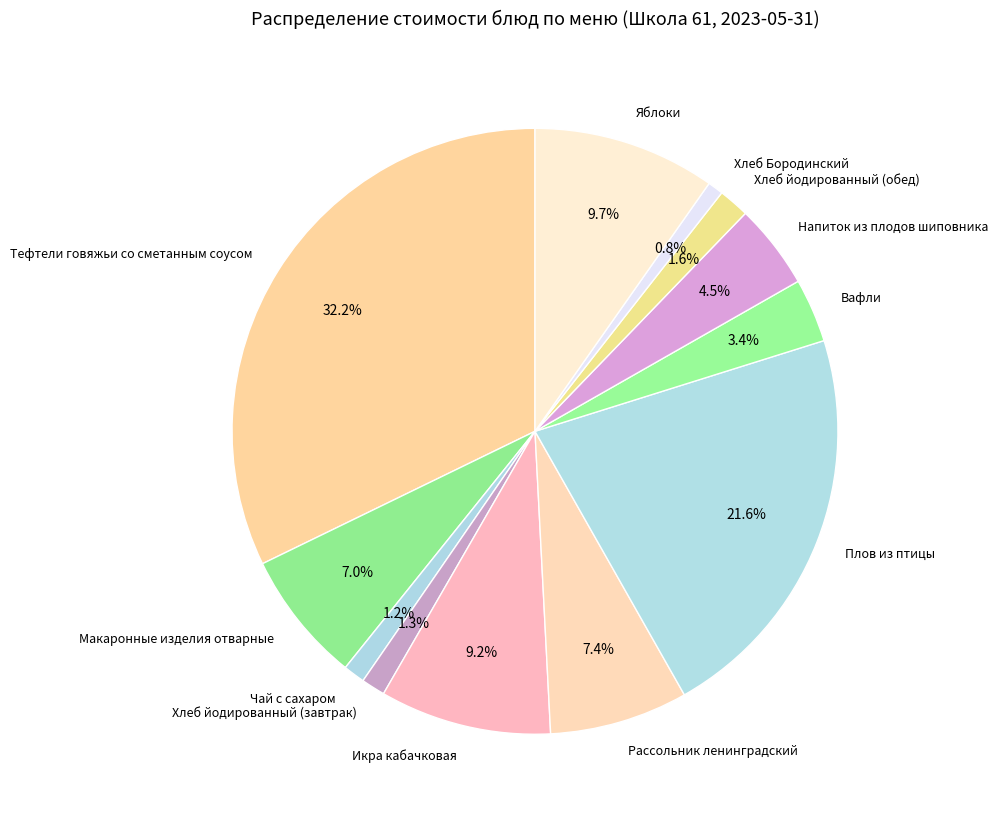

Do Чай с сахаром and Хлеб йодированный (завтрак) together represent more than half of the pie?

No